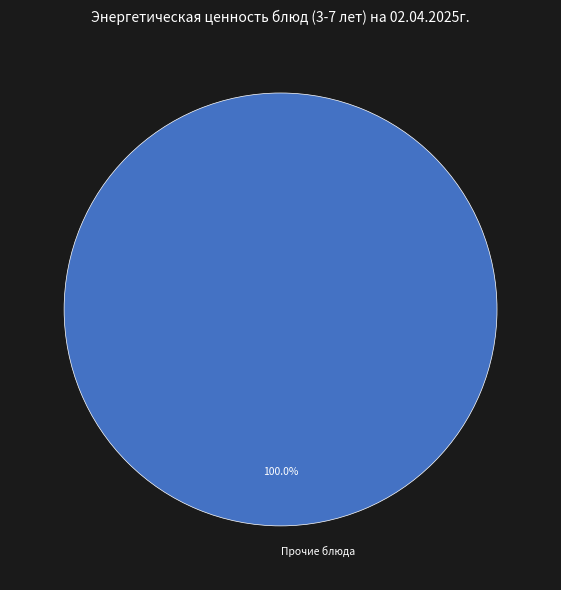

Is there a majority slice in this chart?

Yes